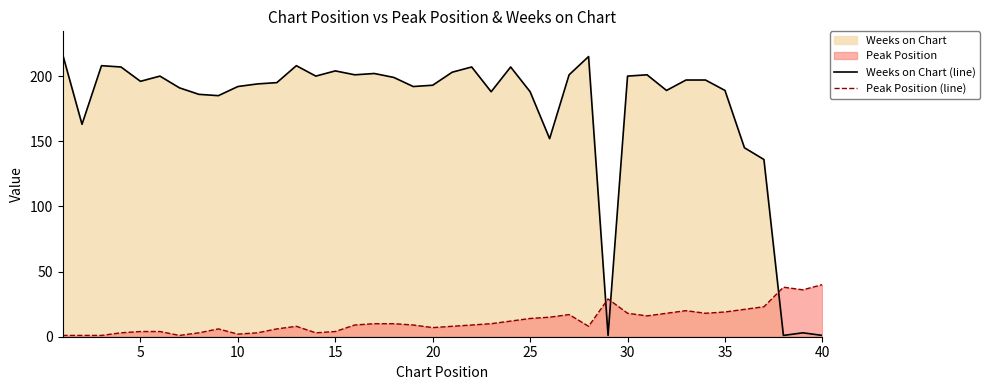

How many intersections are there between Weeks on Chart (line) and Peak Position (line)?

3